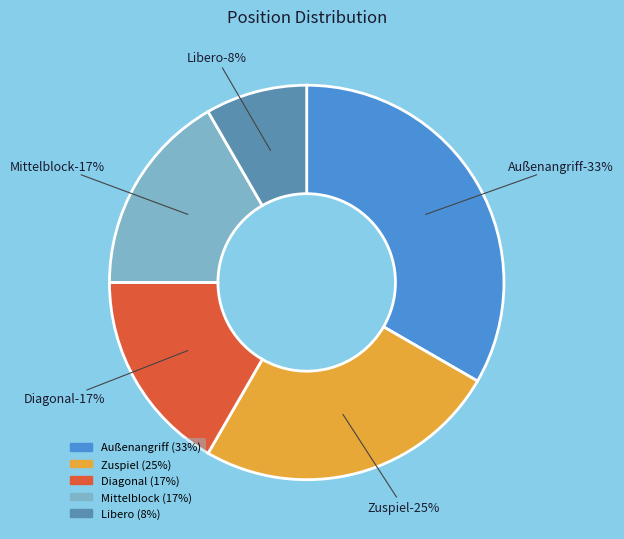

To the nearest percent, what portion does Mittelblock represent?

17%